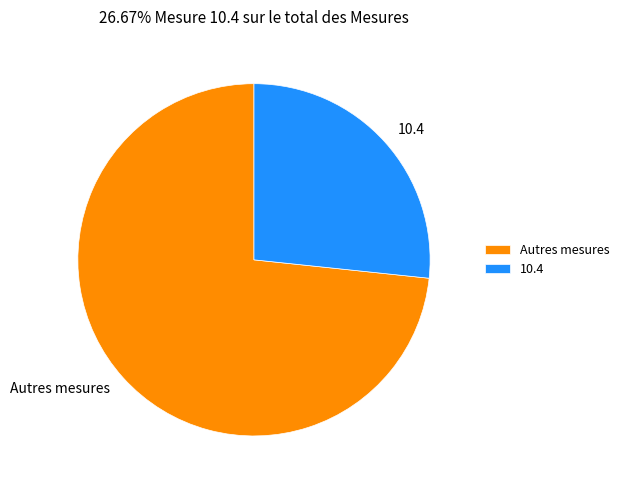

Which category has the smallest portion of the pie?

10.4